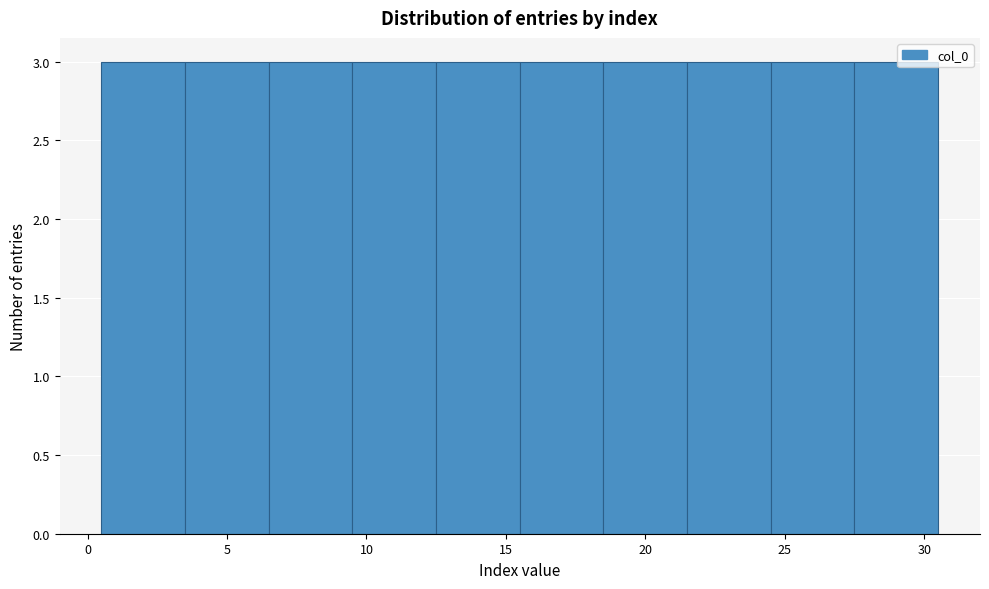

What is the height of the bar covering 21.5 to 24.5 on the x-axis? The values are not printed on the chart, so give them approximately, as read against the axis.

3